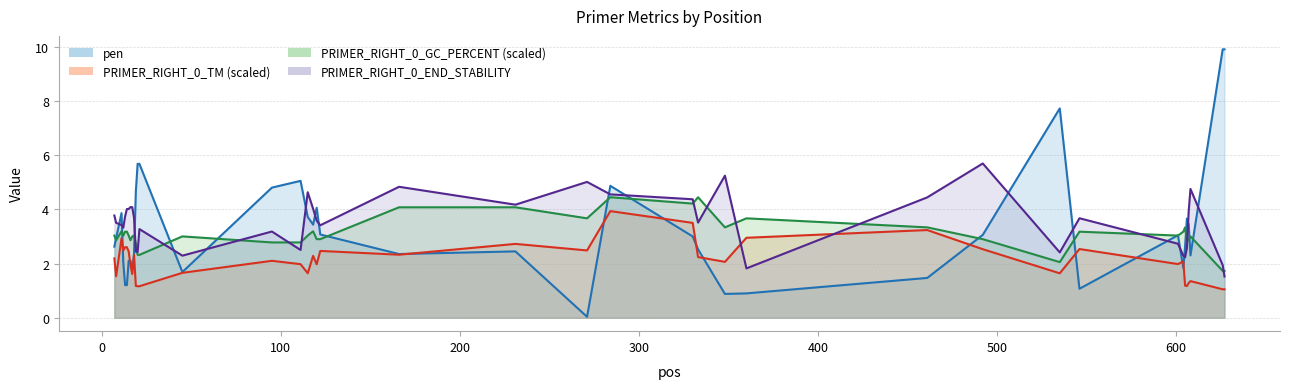

After their last crossing, which series has the higher values: PRIMER_RIGHT_0_GC_PERCENT or pen?

pen